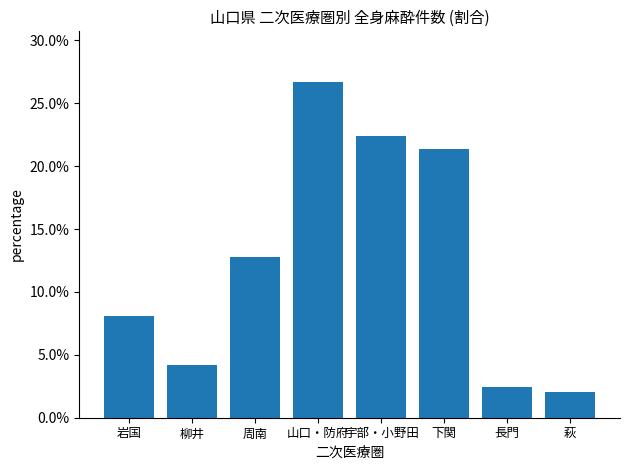

Rank the categories by value from highest to lowest.

山口・防府, 宇部・小野田, 下関, 周南, 岩国, 柳井, 長門, 萩